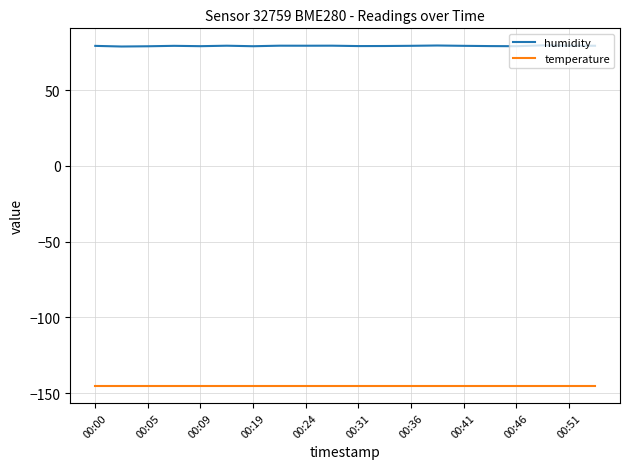

List the series in order of their peak value, lowest first.

temperature, humidity